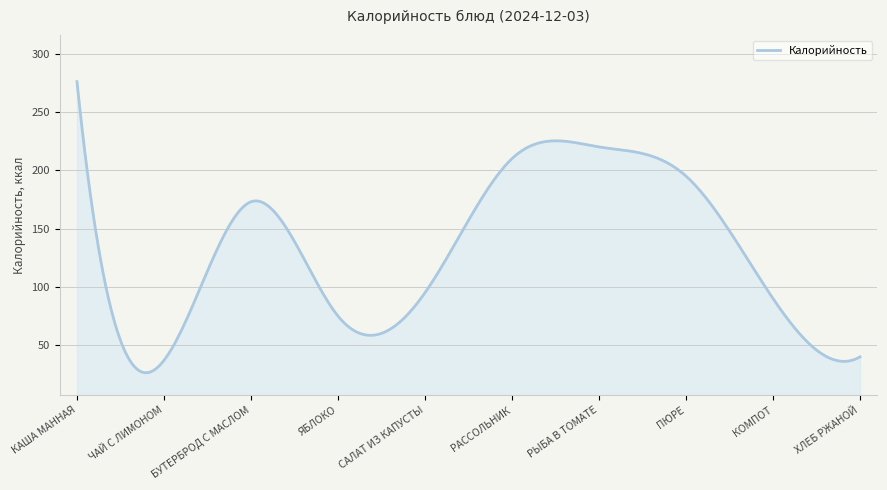

How many lines are shown in the chart?

1